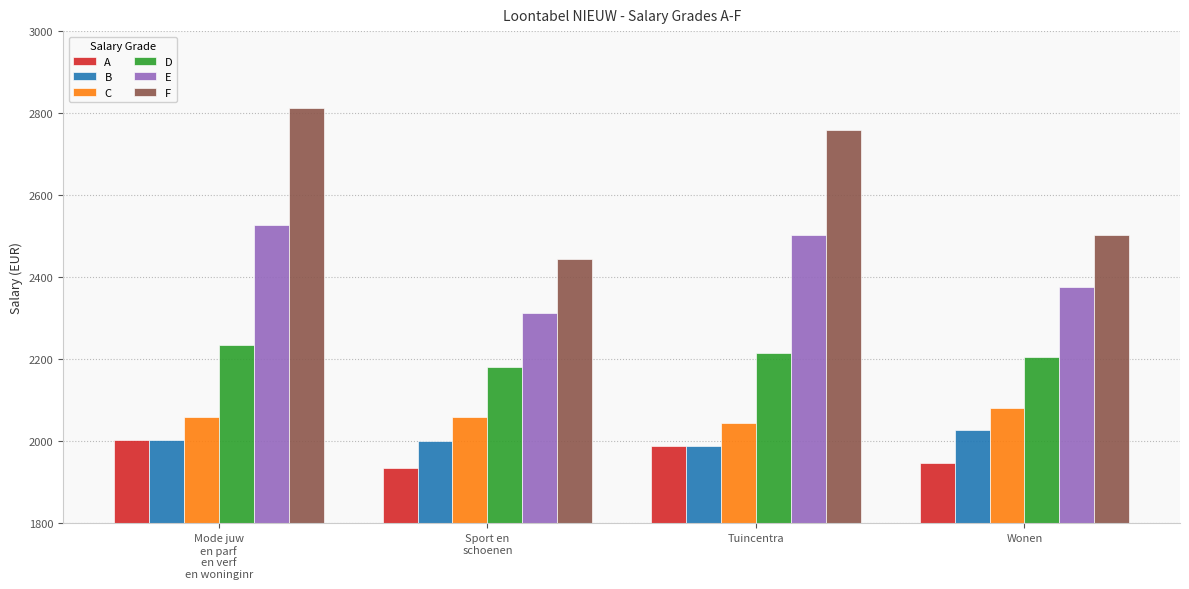

At which category does the chart reach its peak across all series?

Mode juw
en parf
en verf
en woninginr